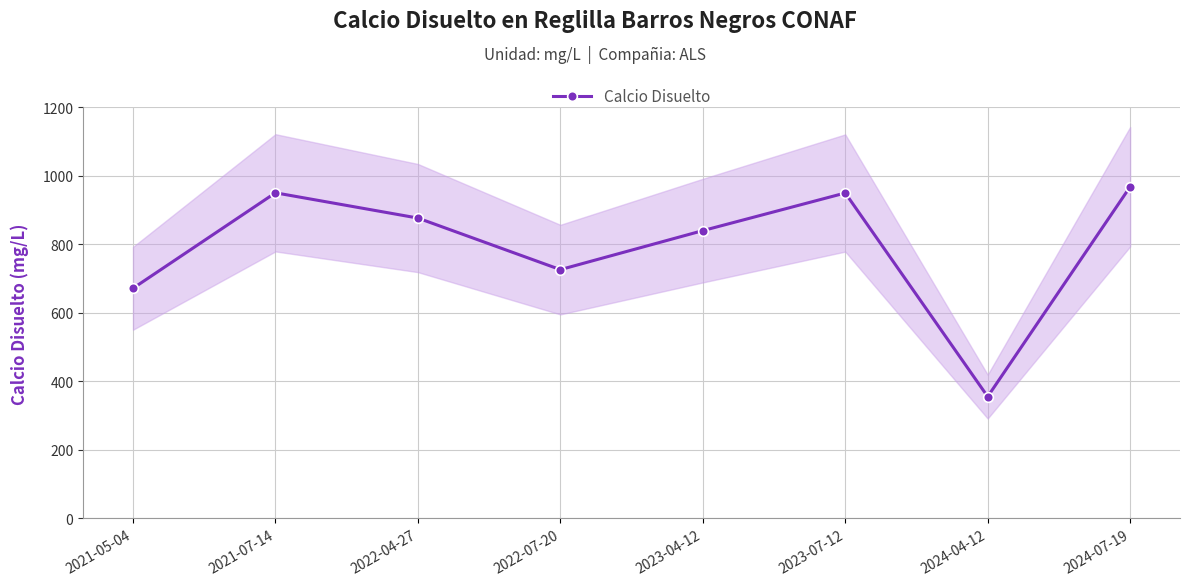

Which label corresponds to the largest value in the chart?

2024-07-19